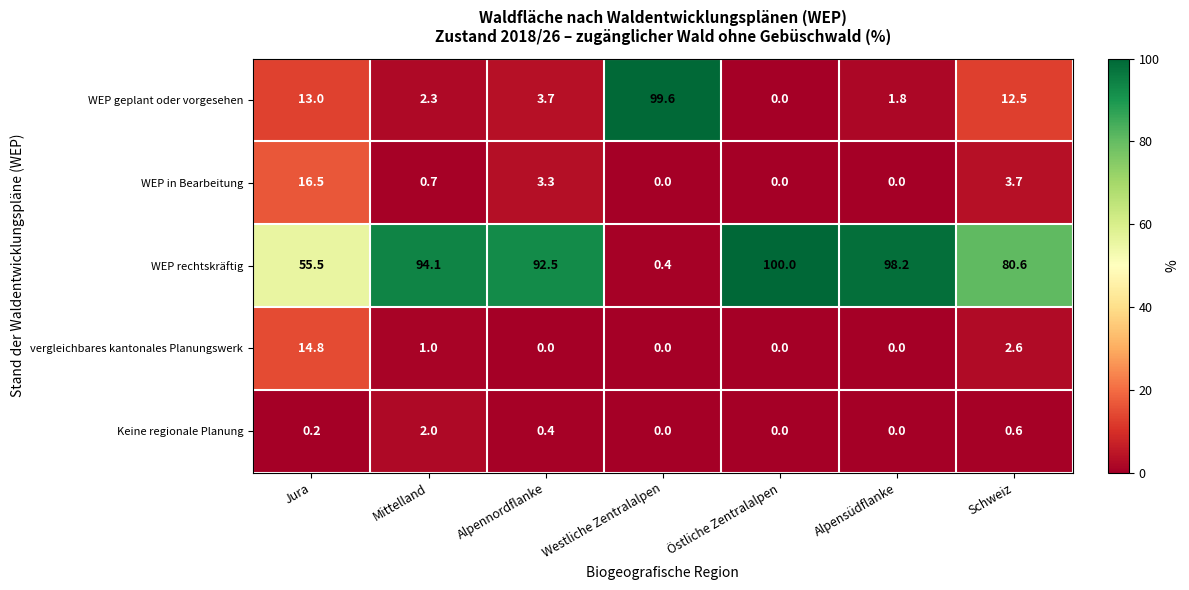

At which category is the sum across all series the highest?

Mittelland